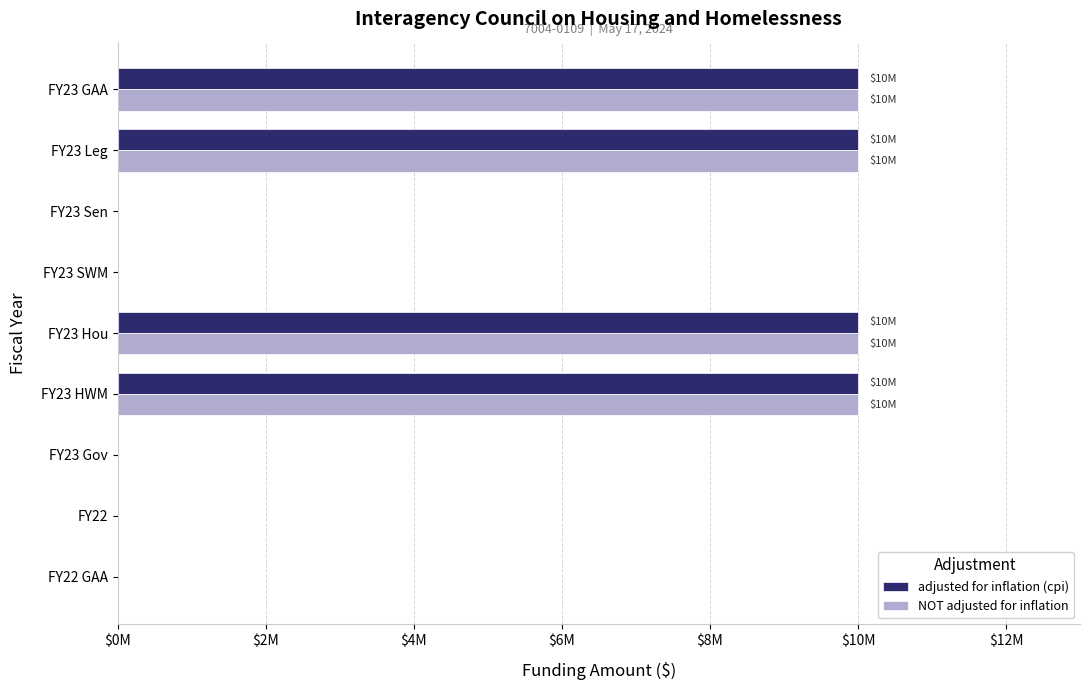

What are all the series names shown in the legend?

adjusted for inflation (cpi), NOT adjusted for inflation